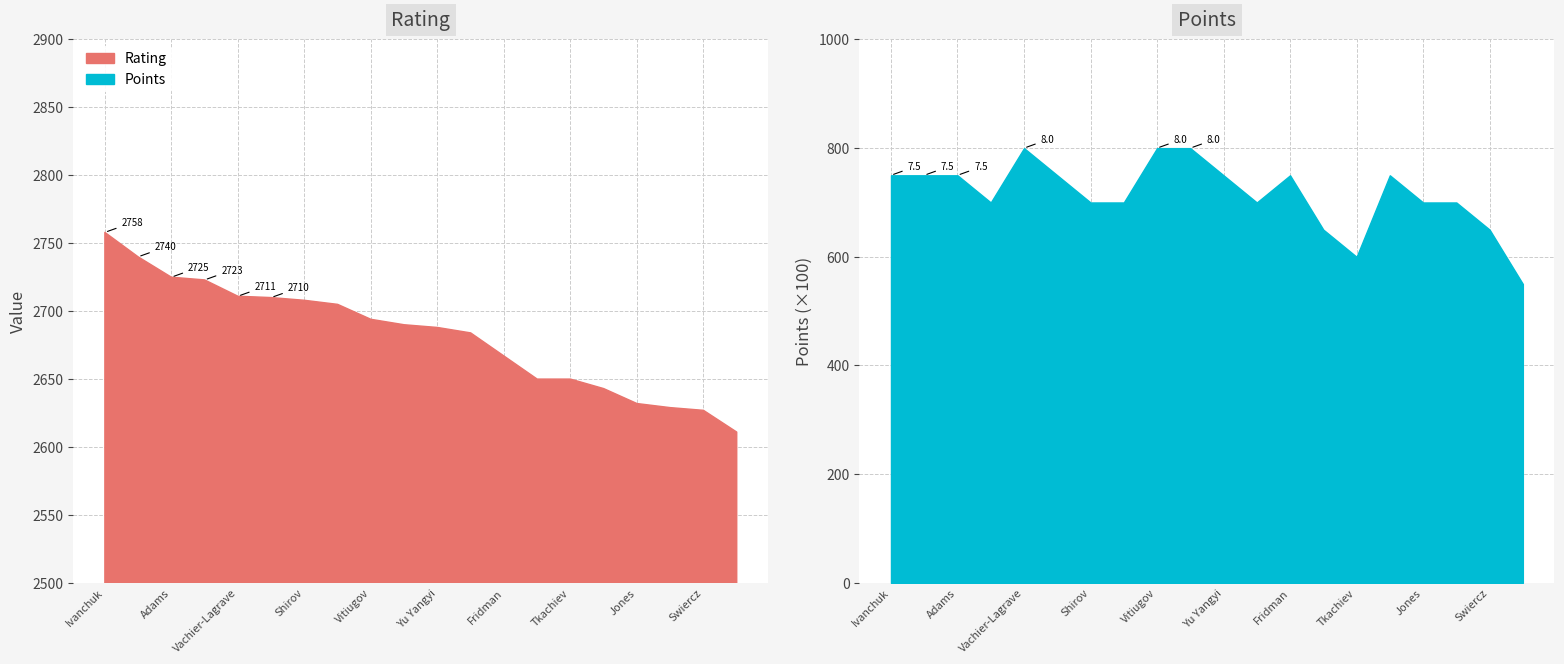

What is the average value of the Points series?

7.2